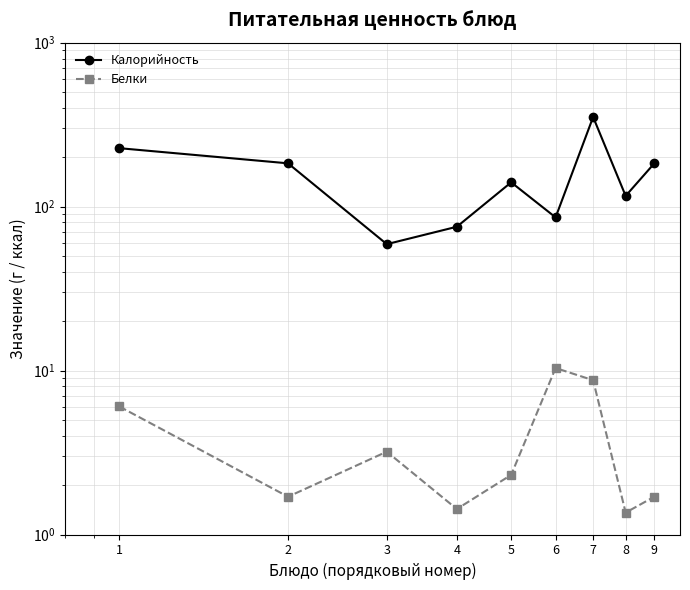

How many lines are shown in the chart?

2